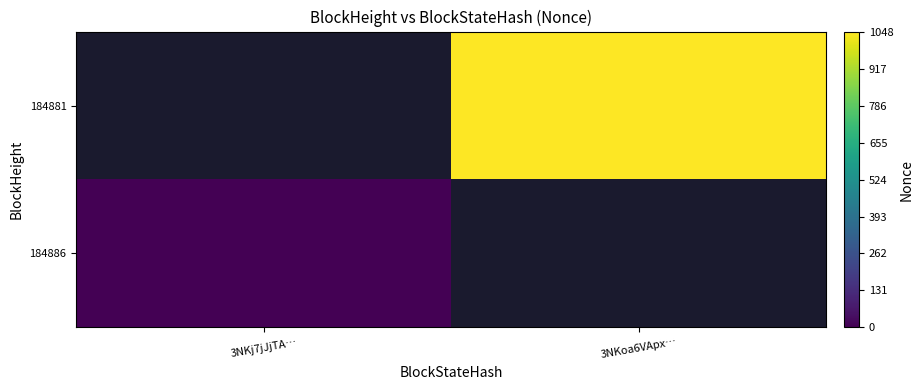

What is the greatest value displayed?

1048.0